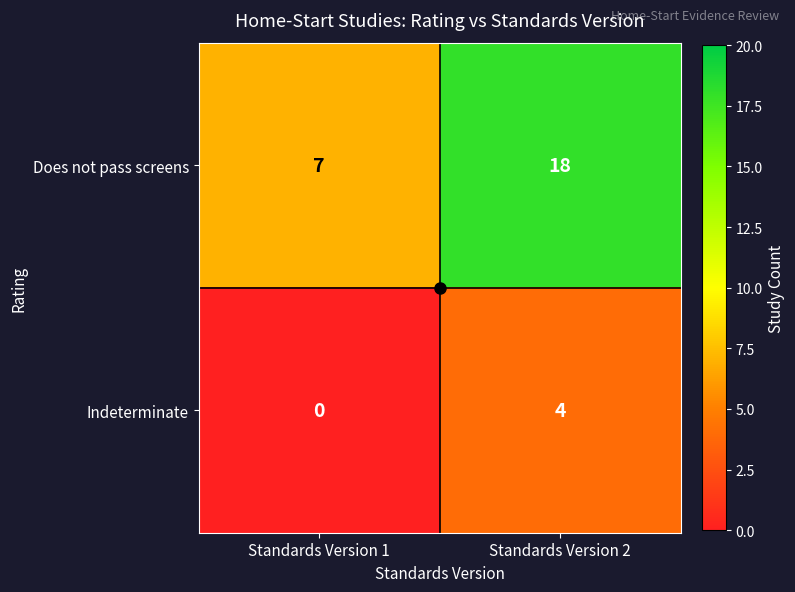

At which label does Indeterminate reach its peak?

Standards Version 2